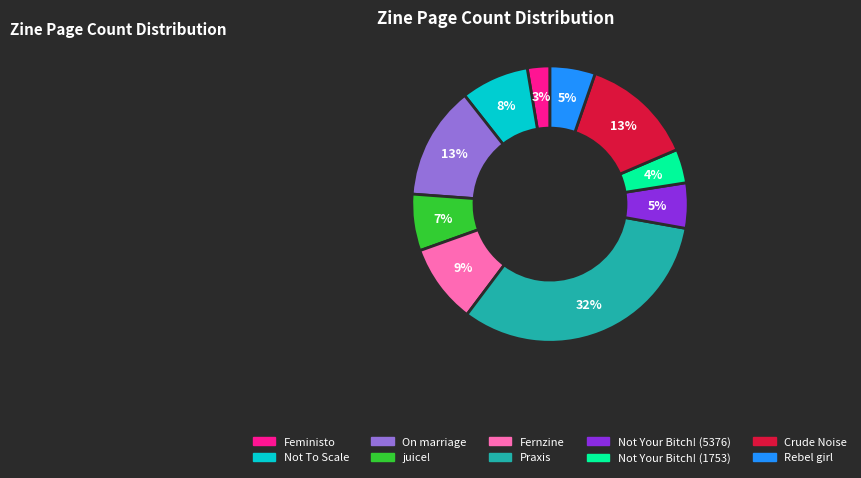

Count the number of slices in the pie.

10